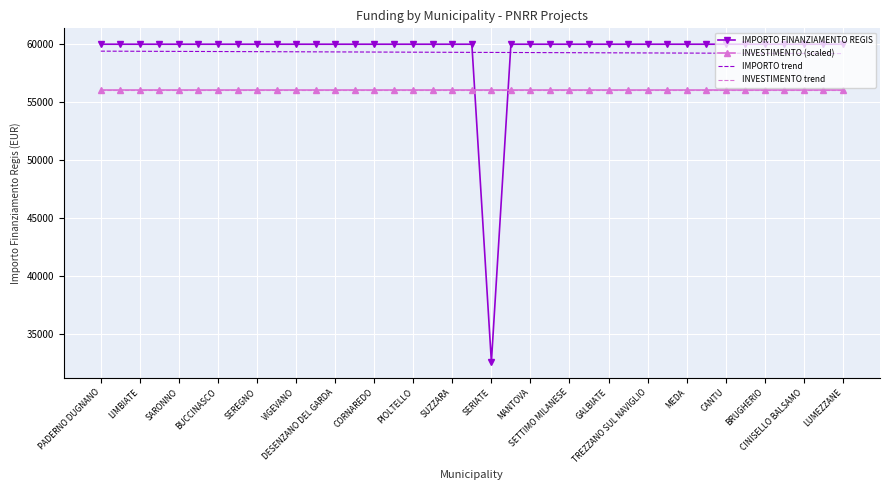

At which label does INVESTIMENTO (scaled) reach its peak?

PADERNO DUGNANO